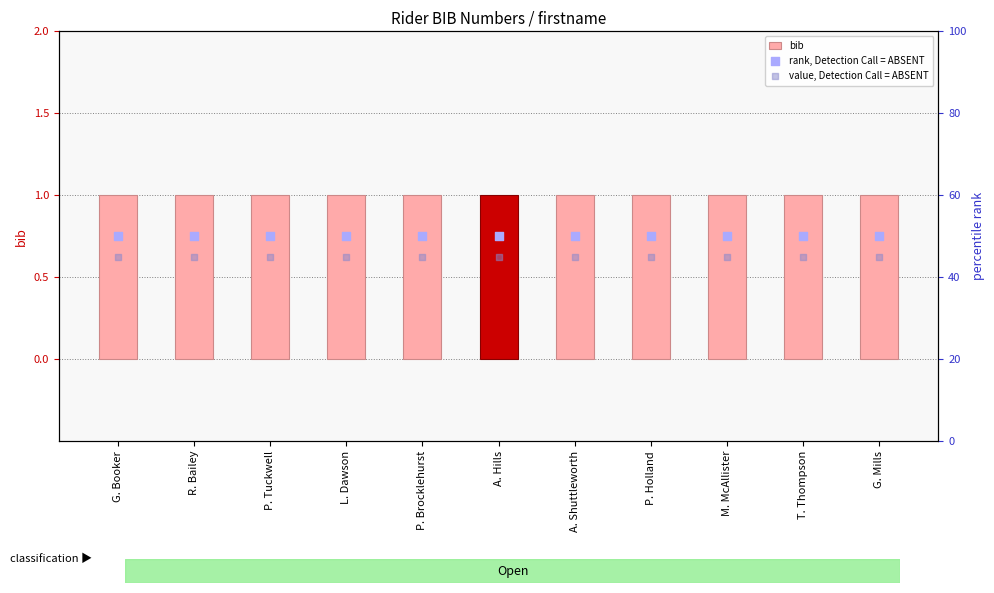

Which series contains the lowest Y value?

bib